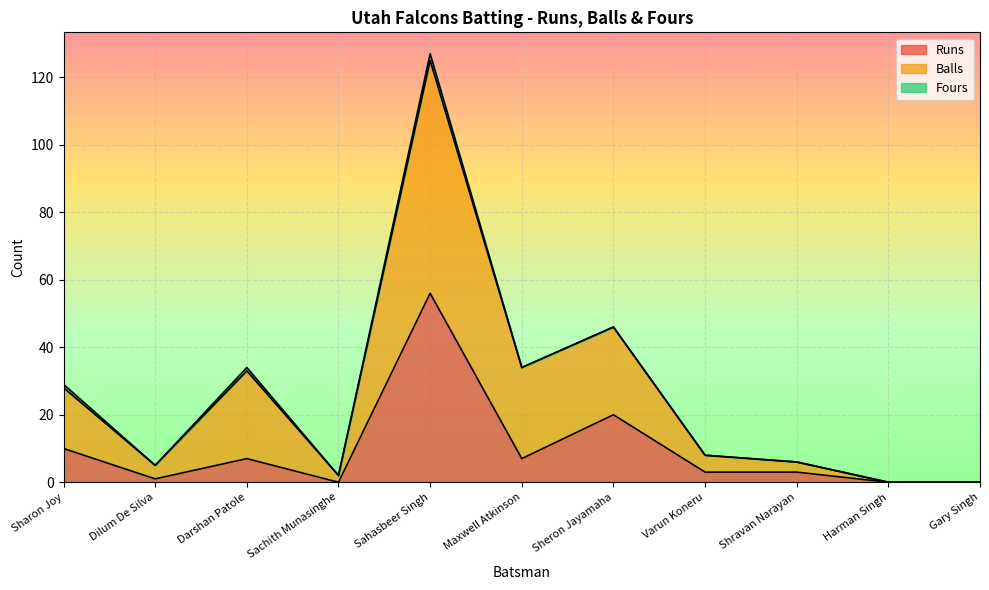

Which category has the highest value in the Runs series?

Sahasbeer Singh